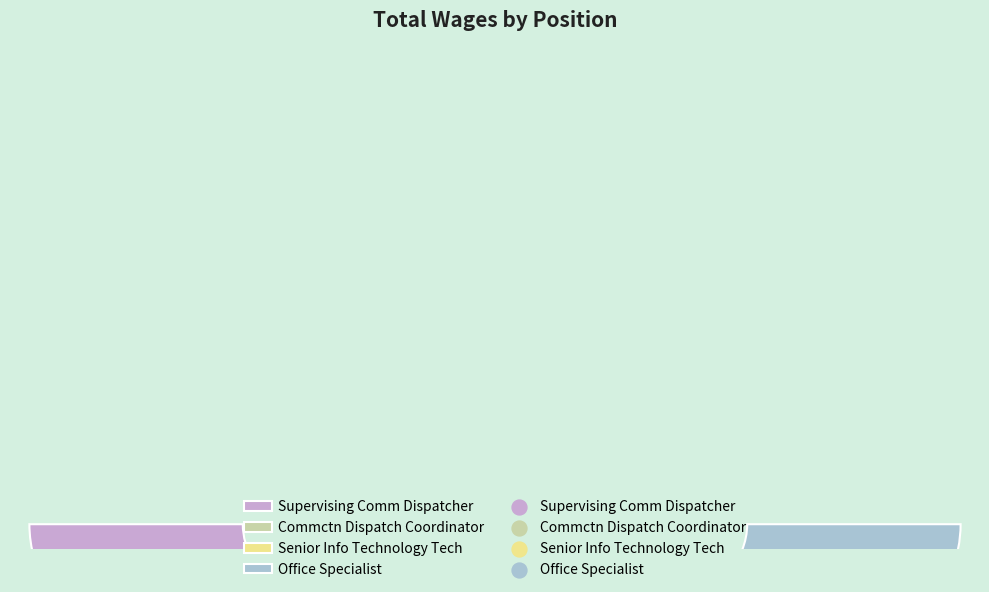

True or false: Office Specialist accounts for 28% of the total.

False